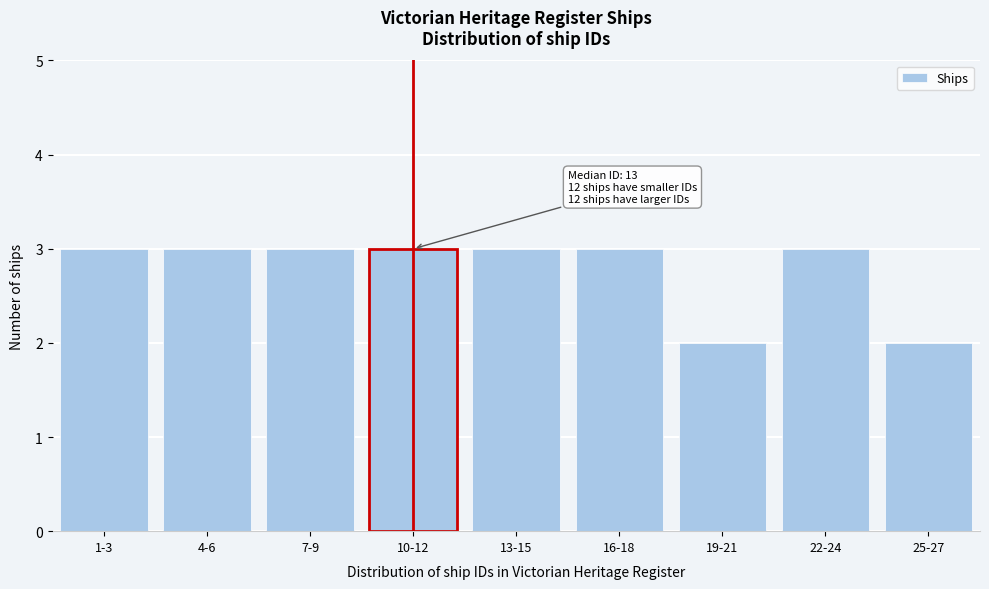

Reading left to right, what are all the values shown in this chart?

1-3=3	4-6=3	7-9=3	10-12=3	13-15=3	16-18=3	19-21=2	22-24=3	25-27=2